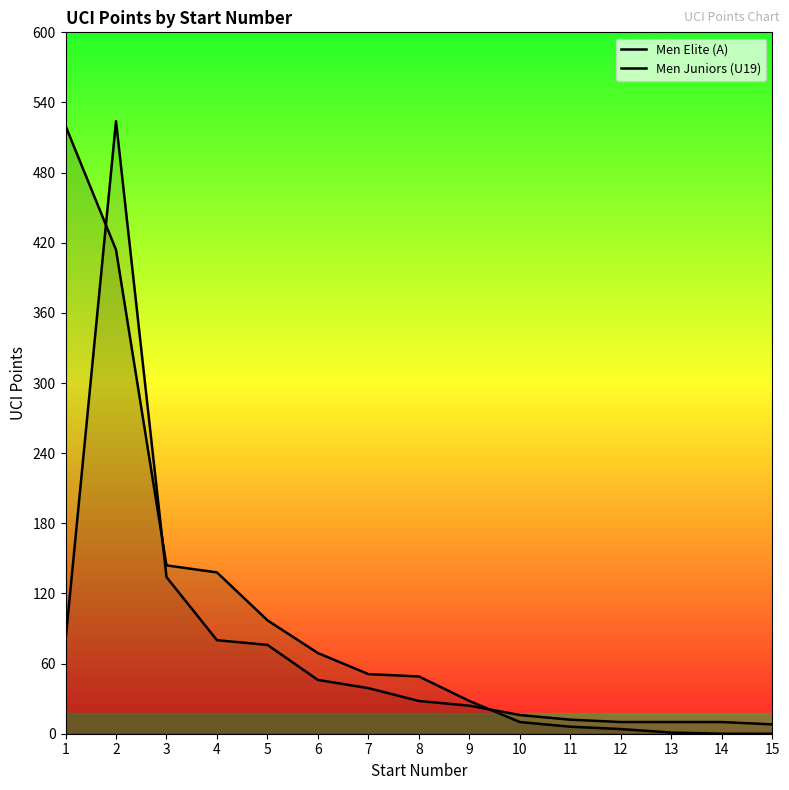

True or false: Men Elite (A) has more than 0 interior local peaks.

False